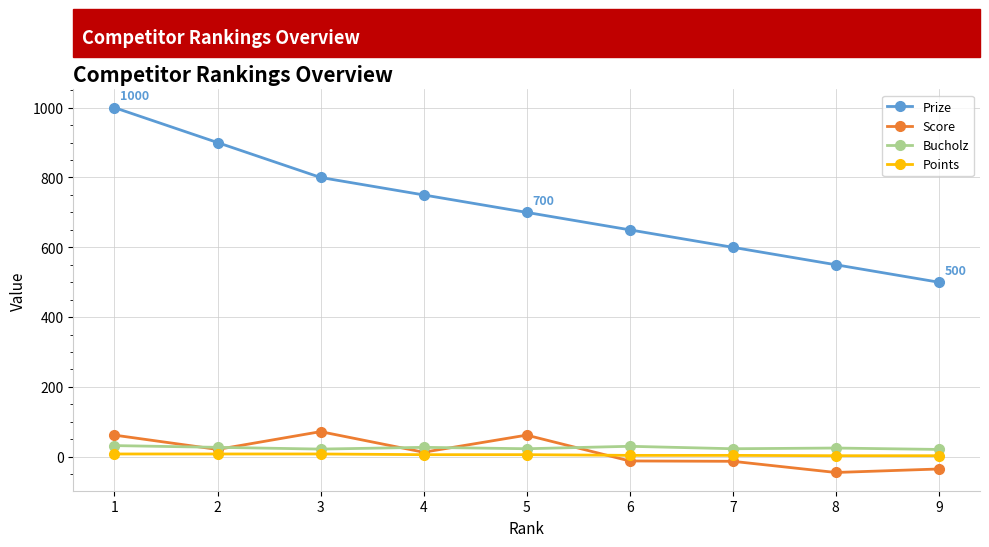

What is the value of the Prize point at the 2nd from the left?

900